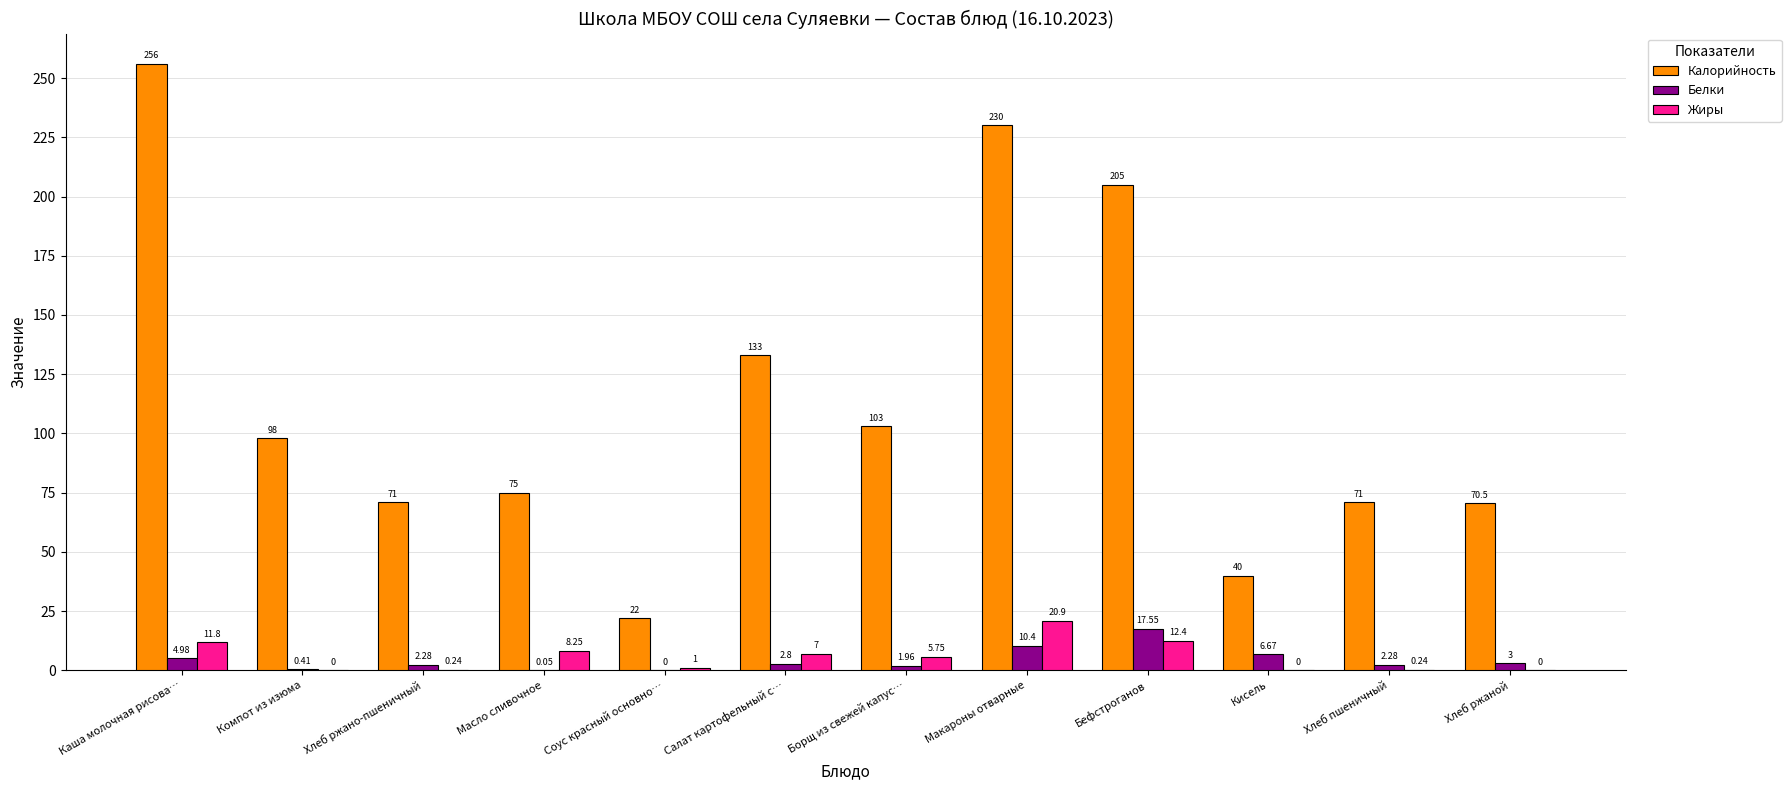

Between Борщ из свежей капус… and Макароны отварные, which series saw the biggest shift?

Калорийность